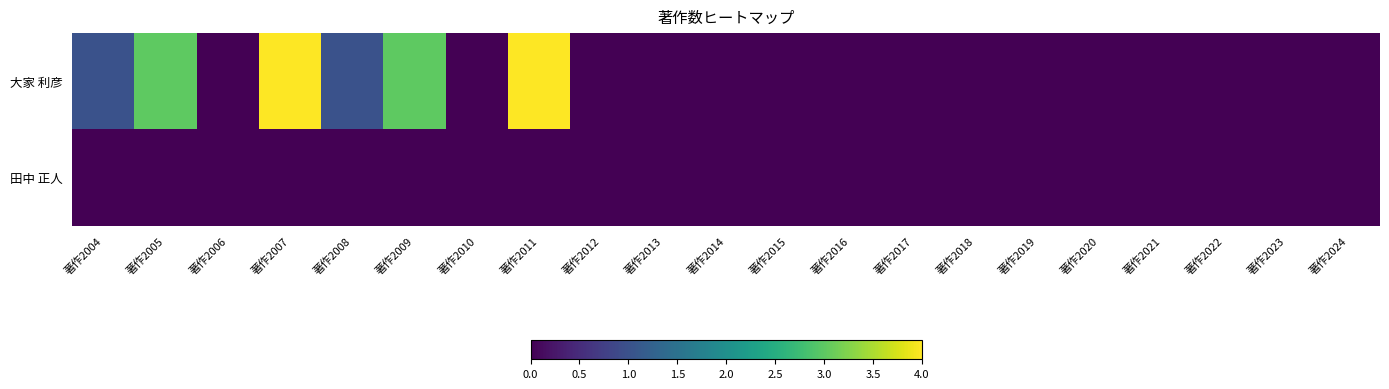

Reading left to right, what are all the values shown in this chart?

大家 利彦: 著作2004=1	著作2005=3	著作2006=0	著作2007=4	著作2008=1	著作2009=3	著作2010=0	著作2011=4	著作2012=0	著作2013=0	著作2014=0	著作2015=0	著作2016=0	著作2017=0	著作2018=0	著作2019=0	著作2020=0	著作2021=0	著作2022=0	著作2023=0	著作2024=0
田中 正人: 著作2004=0	著作2005=0	著作2006=0	著作2007=0	著作2008=0	著作2009=0	著作2010=0	著作2011=0	著作2012=0	著作2013=0	著作2014=0	著作2015=0	著作2016=0	著作2017=0	著作2018=0	著作2019=0	著作2020=0	著作2021=0	著作2022=0	著作2023=0	著作2024=0